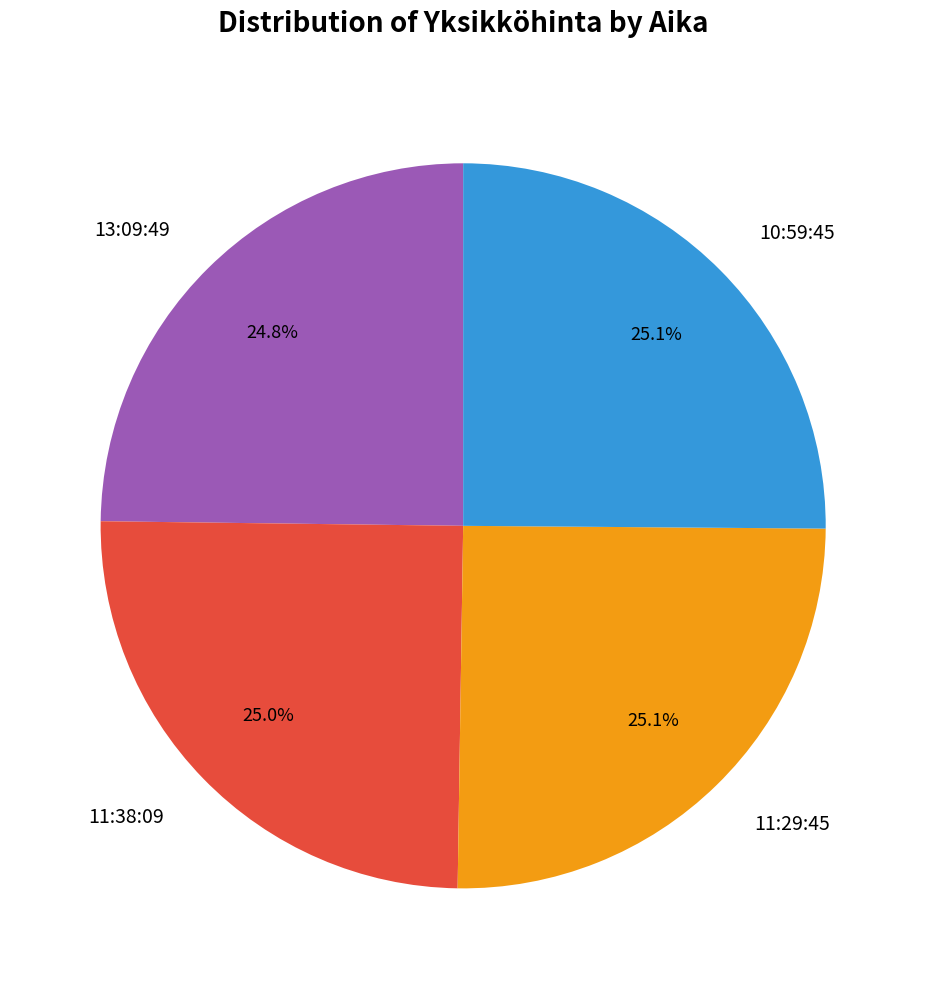

To the nearest percent, what percentage of the pie is 13:09:49?

25%